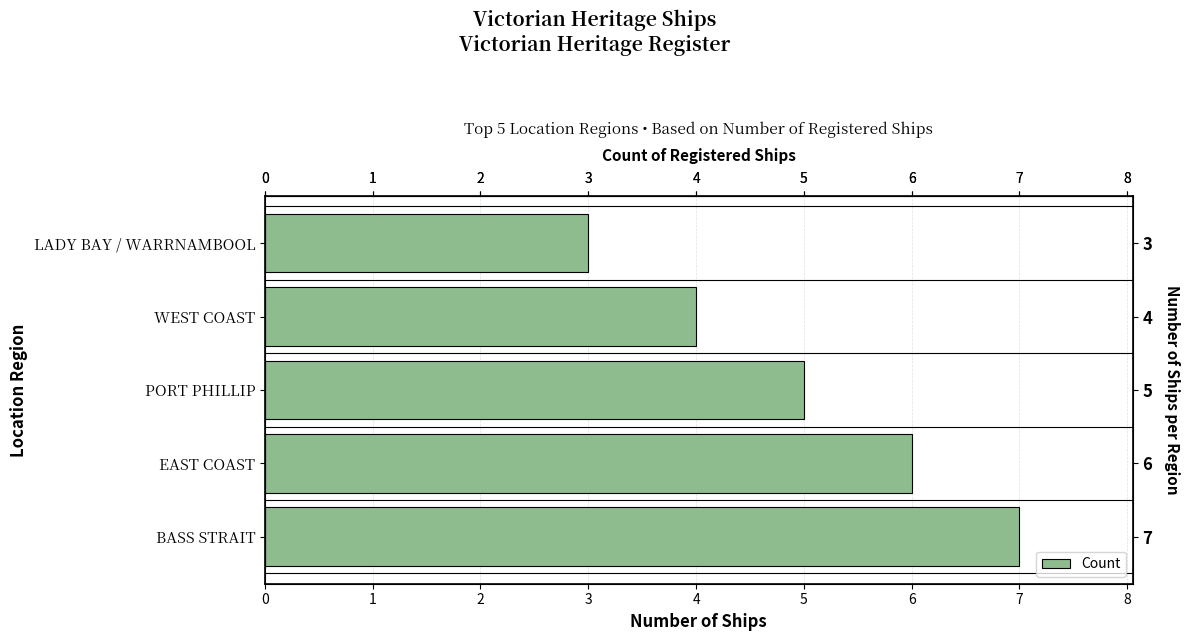

What is the change in value from 0 to 3?

-3